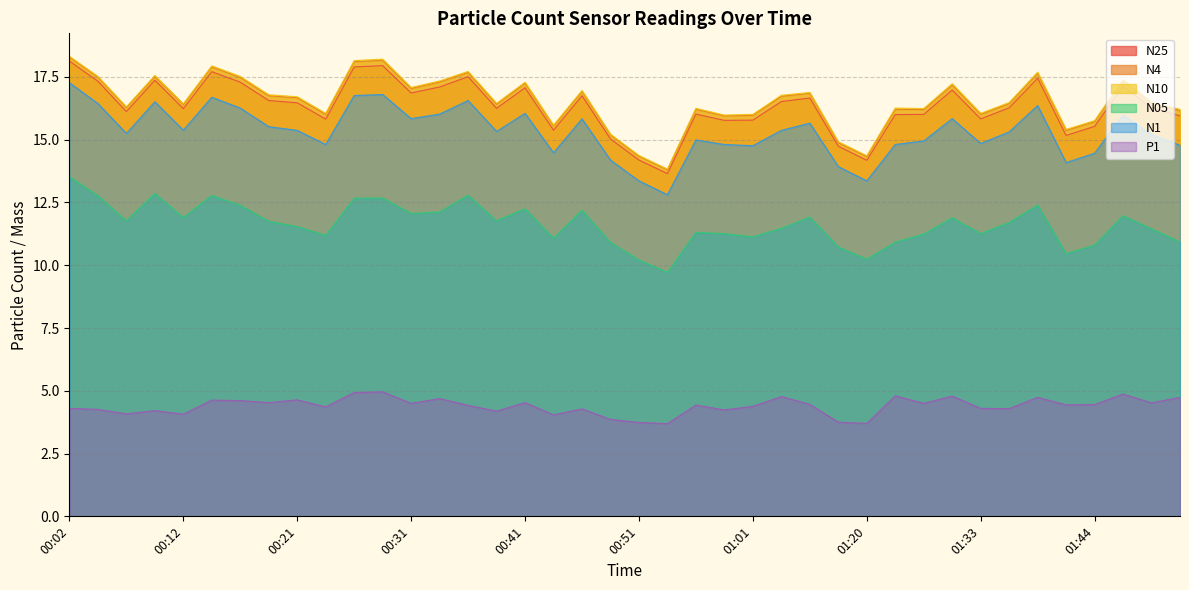

Reading right to left, transcribe all the data shown in this chart.

N25: 15.9	16.3	17.1	15.5	15.2	17.4	16.3	15.8	17.0	16.0	16.0	14.2	14.7	16.7	16.5	15.8	15.8	16.0	13.7	14.2	15.0	16.8	15.4	17.1	16.2	17.5	17.1	16.9	17.9	17.9	15.8	16.5	16.6	17.3	17.7	16.2	17.4	16.1	17.3	18.1
N4: 16.2	16.4	17.4	15.7	15.4	17.6	16.4	16.0	17.2	16.2	16.2	14.3	14.9	16.9	16.7	16.0	15.9	16.2	13.8	14.3	15.2	16.9	15.6	17.2	16.4	17.7	17.3	17.0	18.2	18.1	16.0	16.7	16.8	17.5	17.9	16.4	17.5	16.3	17.5	18.3
N10: 16.2	16.5	17.4	15.8	15.4	17.7	16.5	16.1	17.2	16.2	16.3	14.4	14.9	16.9	16.8	16.0	16.0	16.2	13.8	14.4	15.2	17.0	15.6	17.3	16.4	17.7	17.3	17.1	18.2	18.1	16.1	16.7	16.8	17.5	17.9	16.4	17.6	16.3	17.5	18.3
N05: 10.9	11.4	12.0	10.8	10.5	12.4	11.7	11.3	11.9	11.2	10.9	10.2	10.7	11.9	11.5	11.1	11.3	11.3	9.7	10.2	10.9	12.2	11.1	12.2	11.8	12.8	12.1	12.1	12.7	12.7	11.2	11.5	11.8	12.4	12.8	11.9	12.9	11.8	12.8	13.5
N1: 14.8	15.2	16.0	14.5	14.1	16.4	15.3	14.8	15.8	14.9	14.8	13.4	13.9	15.7	15.4	14.8	14.8	15.0	12.8	13.4	14.2	15.8	14.5	16.1	15.3	16.6	16.0	15.8	16.8	16.8	14.8	15.4	15.5	16.3	16.7	15.4	16.5	15.2	16.4	17.3
P1: 4.7	4.5	4.9	4.5	4.4	4.7	4.3	4.3	4.8	4.5	4.8	3.7	3.8	4.5	4.8	4.4	4.2	4.4	3.7	3.7	3.9	4.3	4.0	4.5	4.2	4.4	4.7	4.5	5.0	4.9	4.4	4.6	4.5	4.6	4.6	4.1	4.2	4.1	4.3	4.3